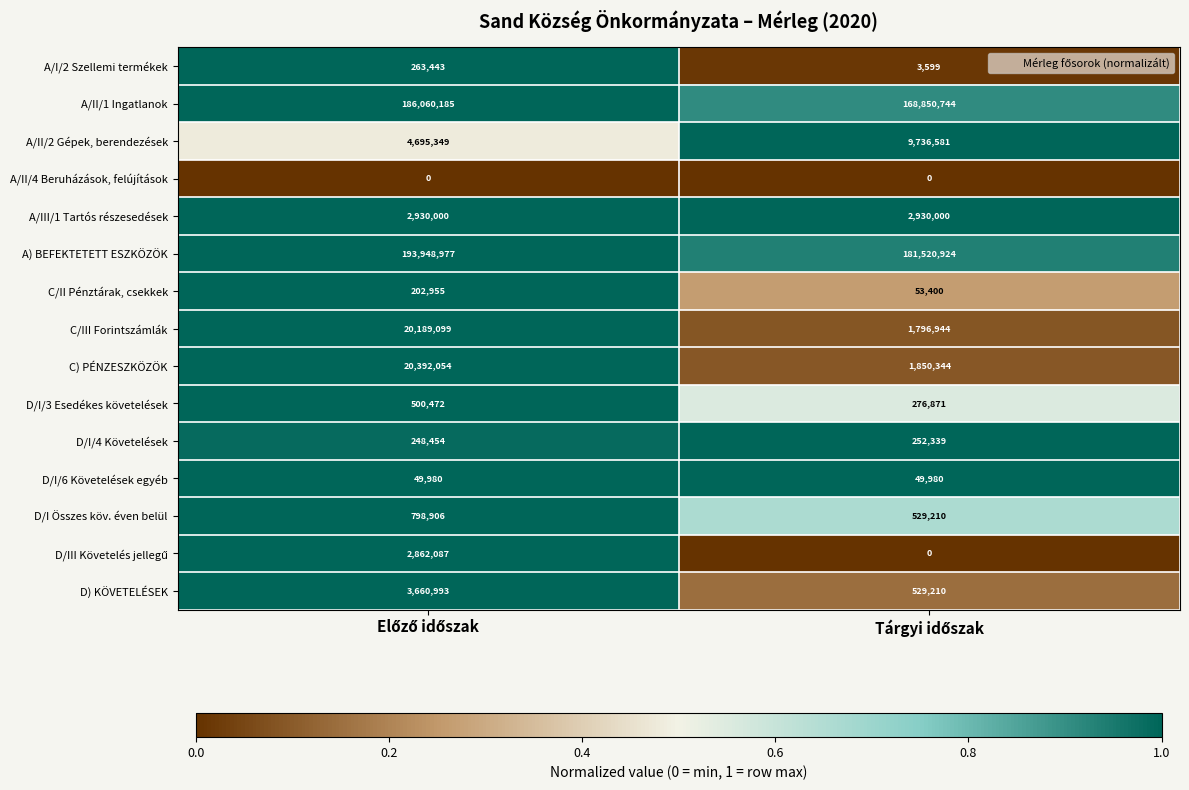

Which series has the largest range (max minus min)?

C) PÉNZESZKÖZÖK